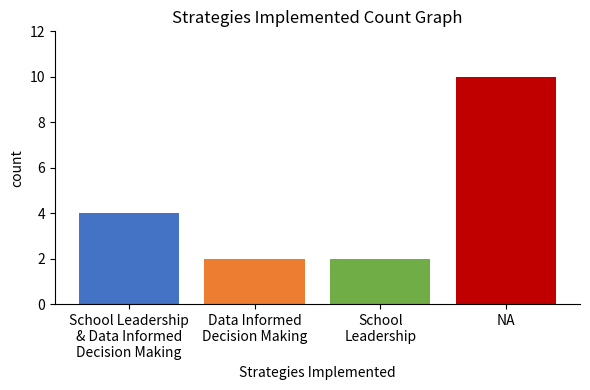

The chart shows a value of 3 at Data Informed
Decision Making. True or false?

False